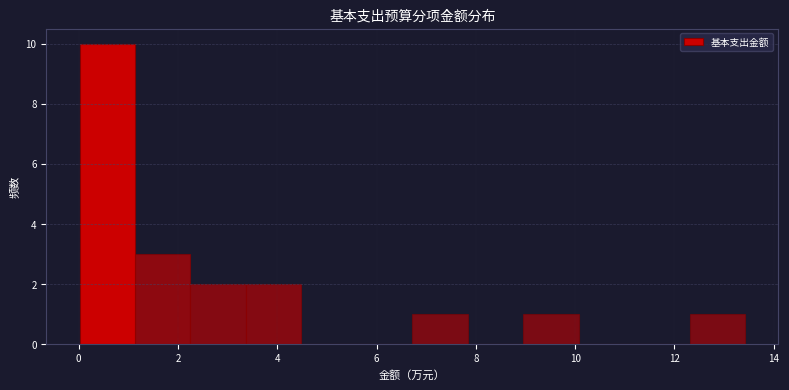

What is the height of the bar covering 6.8 to 7.8 on the x-axis? Neither the bar edges nor the heights are printed on the chart, so give them approximately, as read against the axes.

1